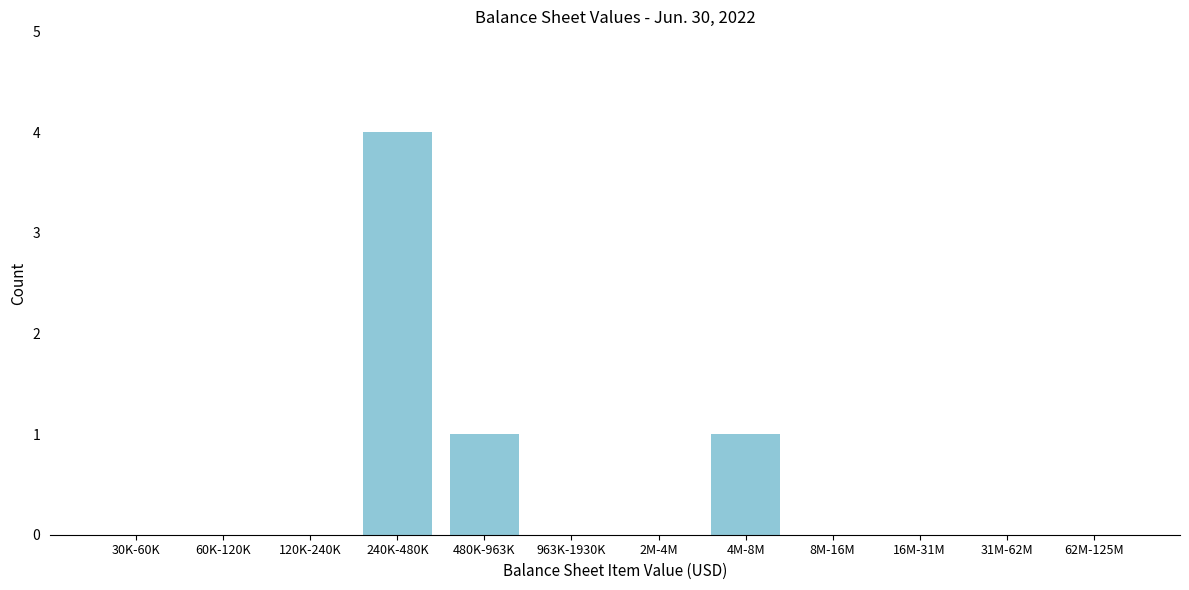

Reading right to left, transcribe all the data shown in this chart.

62M-125M=0	31M-62M=0	16M-31M=0	8M-16M=0	4M-8M=1	2M-4M=0	963K-1930K=0	480K-963K=1	240K-480K=4	120K-240K=0	60K-120K=0	30K-60K=0